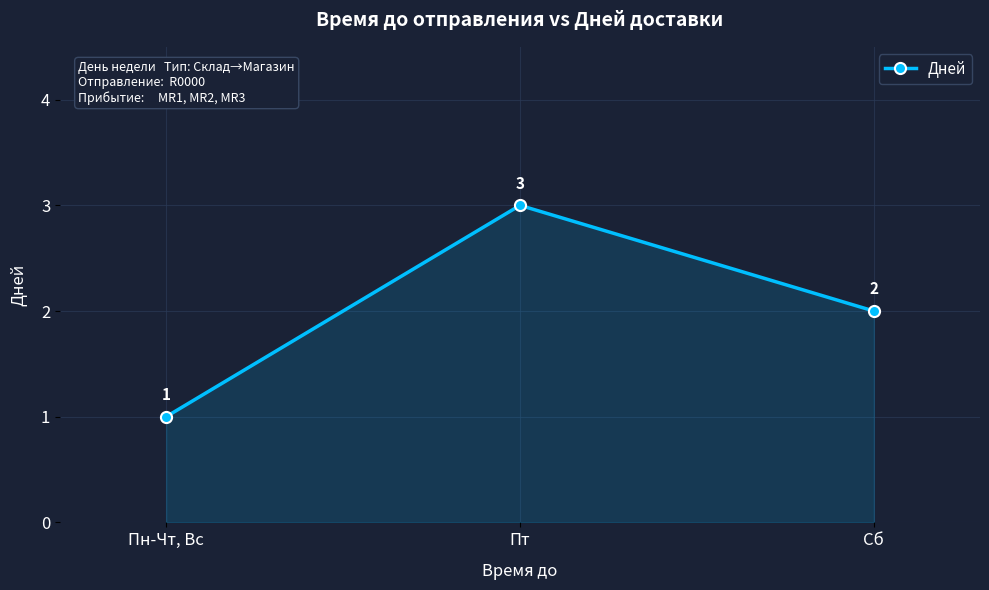

The chart shows a value of 5 at Пт. True or false?

False